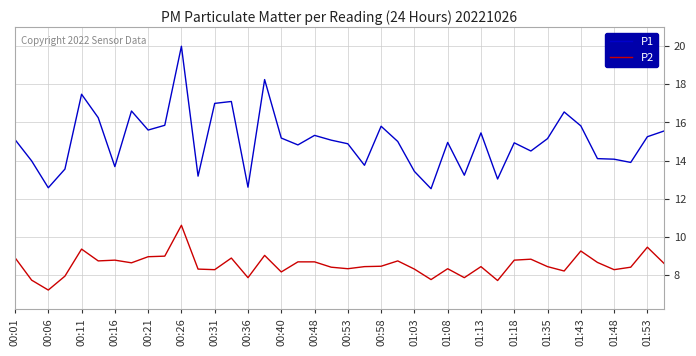

What is the minimum value shown in the chart?

7.2